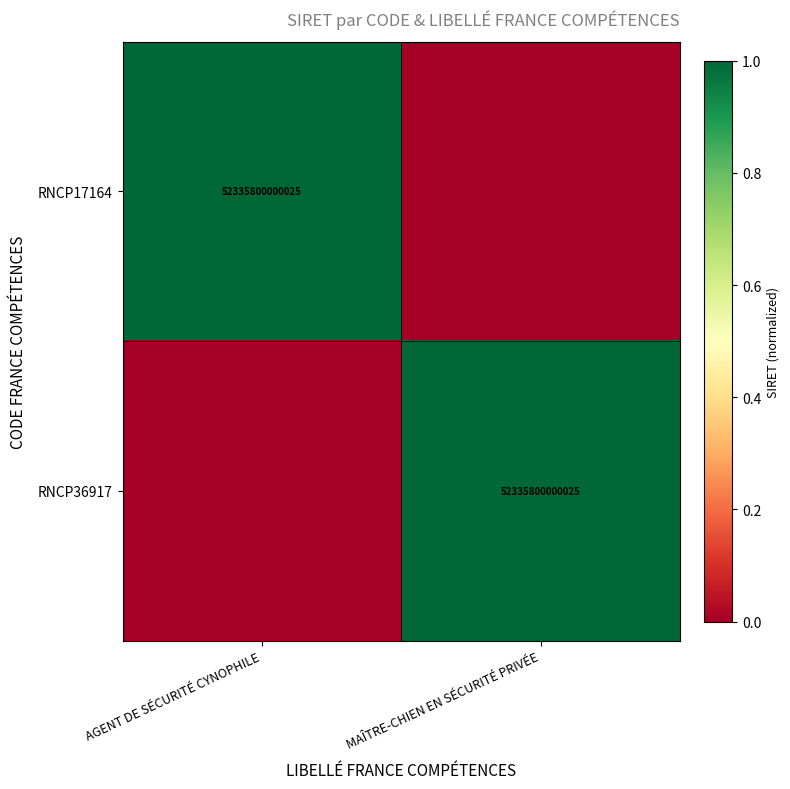

True or false: RNCP36917 has a value of 28160595384681 at MAÎTRE-CHIEN EN SÉCURITÉ PRIVÉE.

False